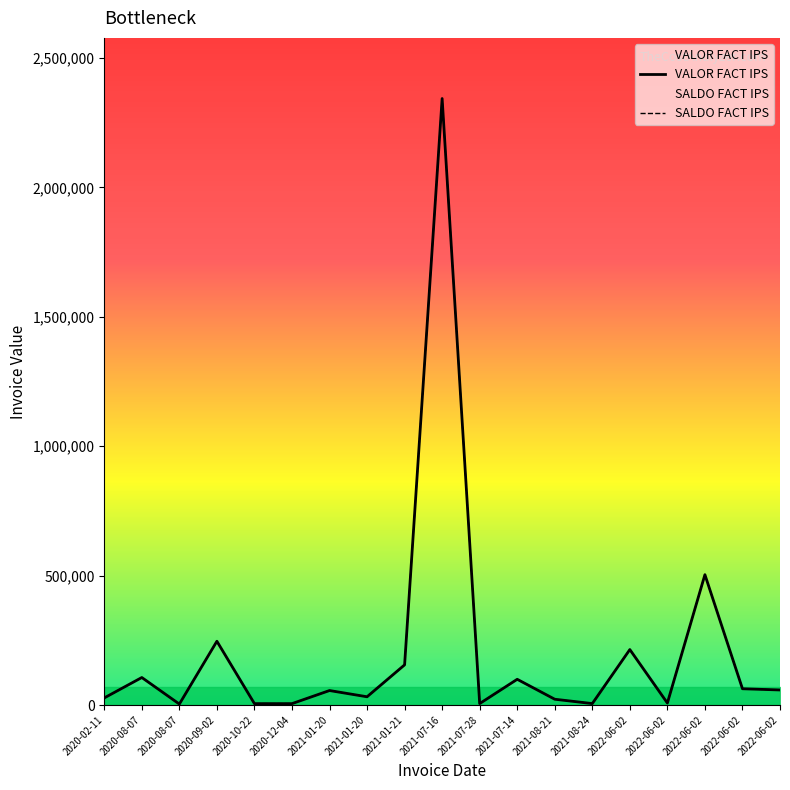

True or false: SALDO FACT IPS and VALOR FACT IPS cross at least once.

False